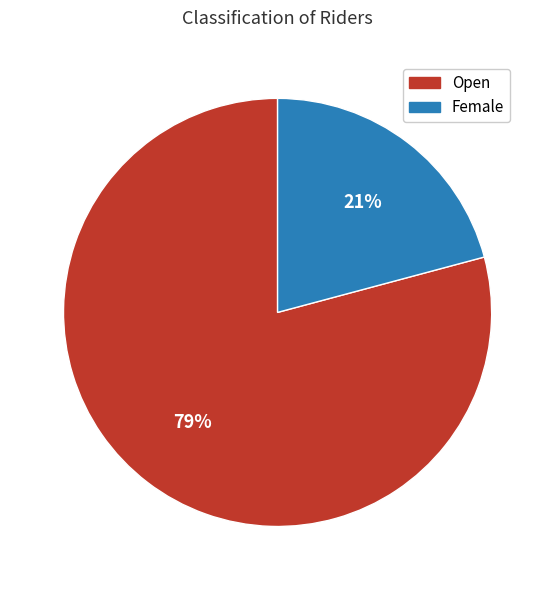

The Open slice represents 79% of the pie. True or false?

True